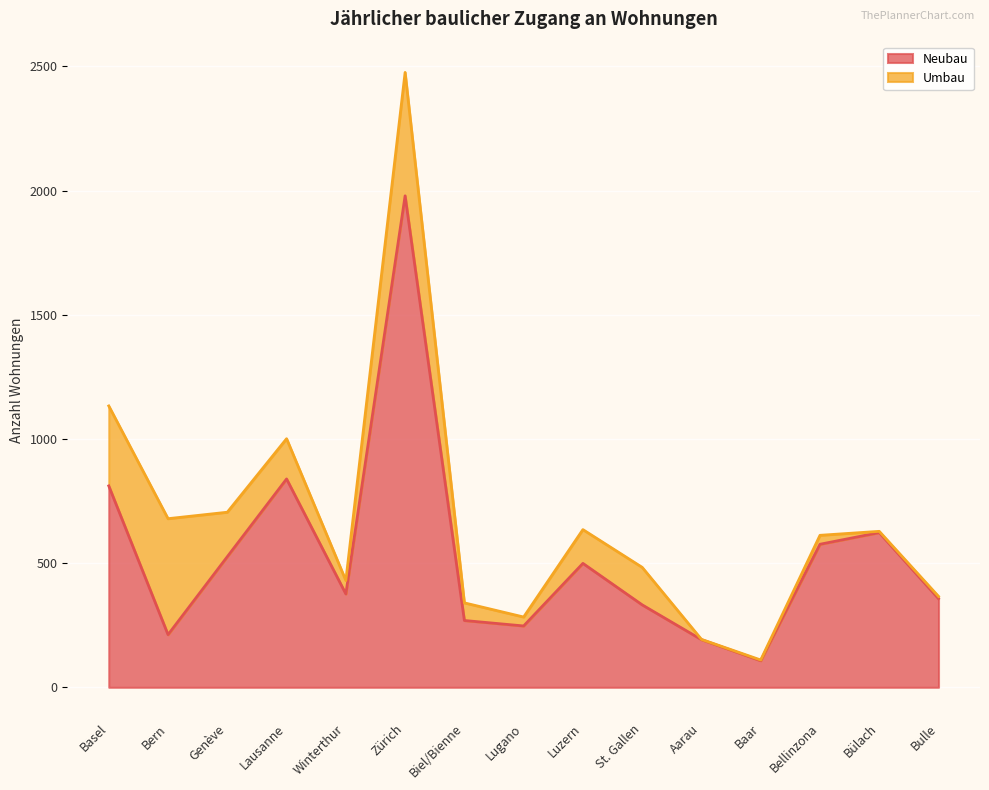

What is the value of the 11th point from the left?

192